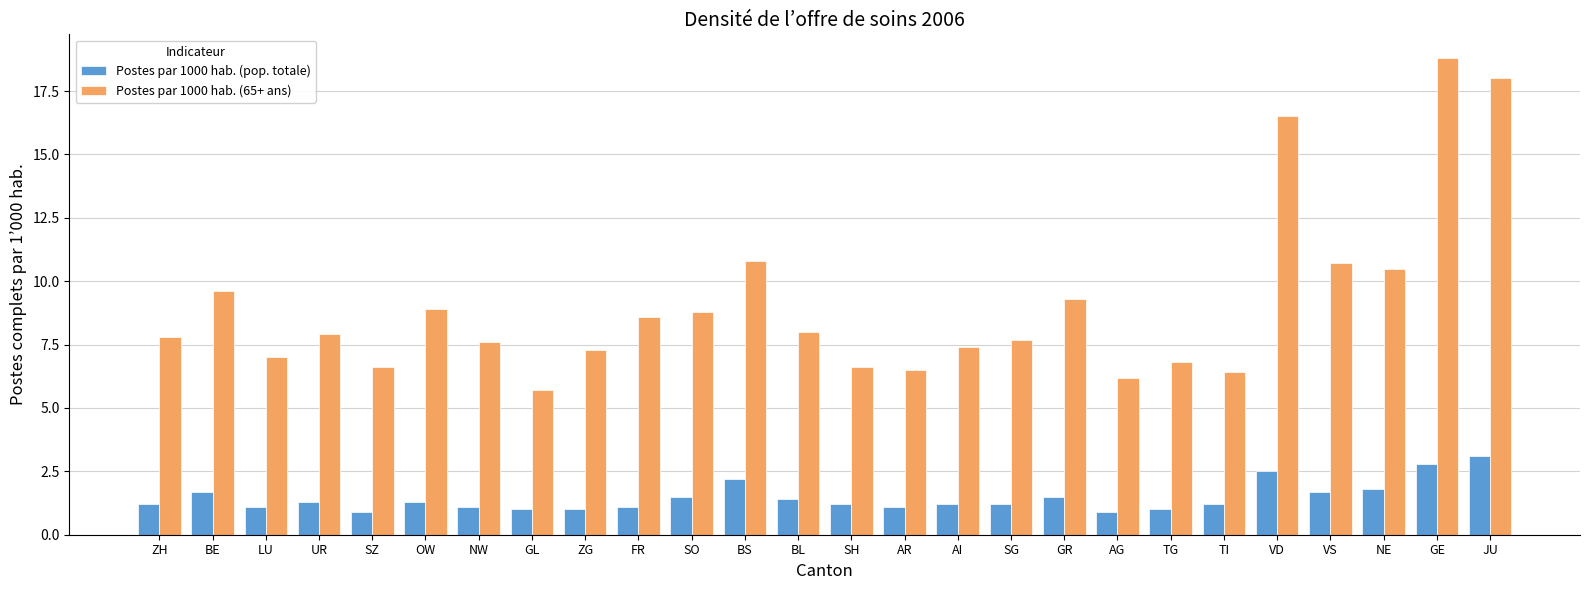

How many groups of bars are there?

26